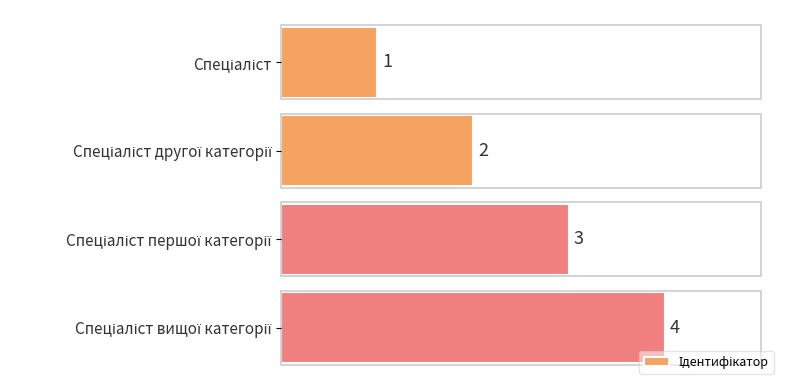

What is the sum of all values?

10